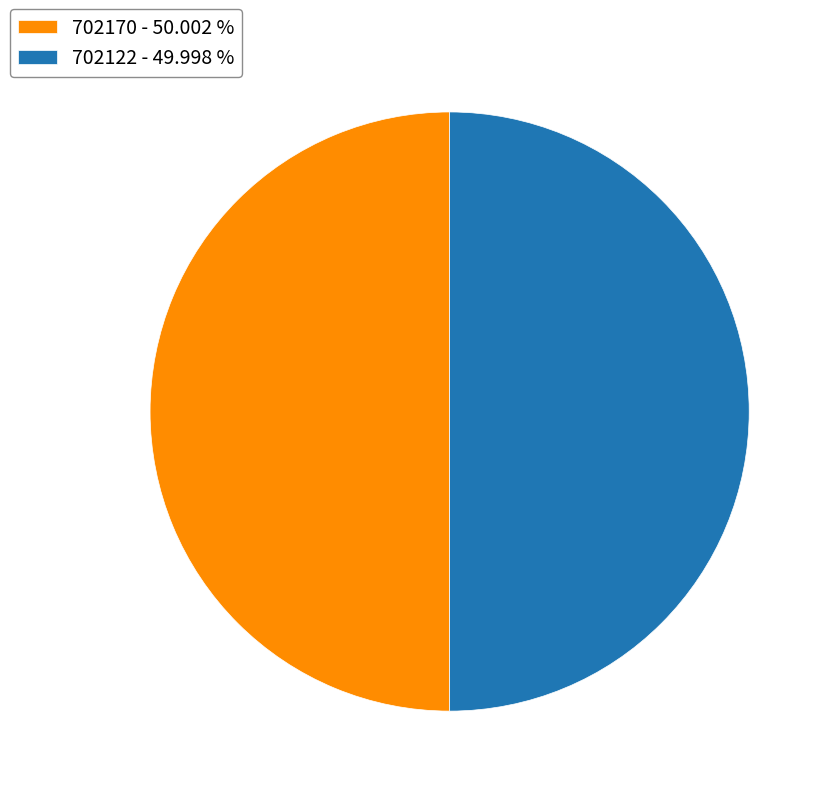

What is the ratio of the value at 702122 - 49.998 % to the value at 702170 - 50.002 %?

1.0